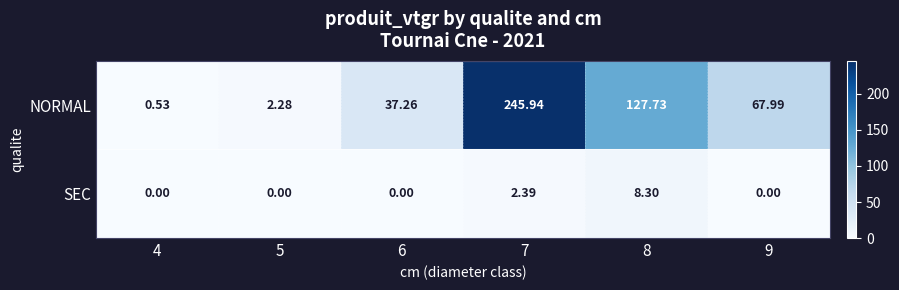

List the series in order of their peak value, lowest first.

SEC, NORMAL